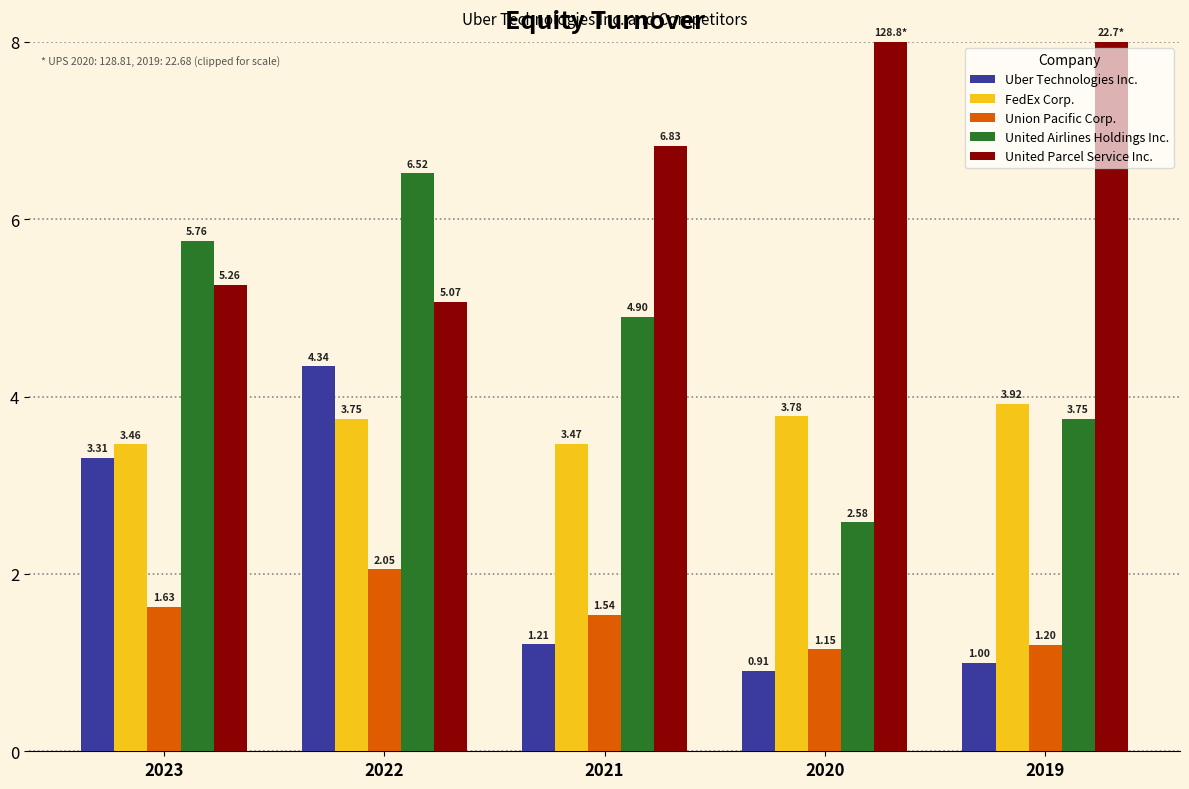

What is the difference between the Union Pacific Corp. values at 2023 and 2019?

0.4